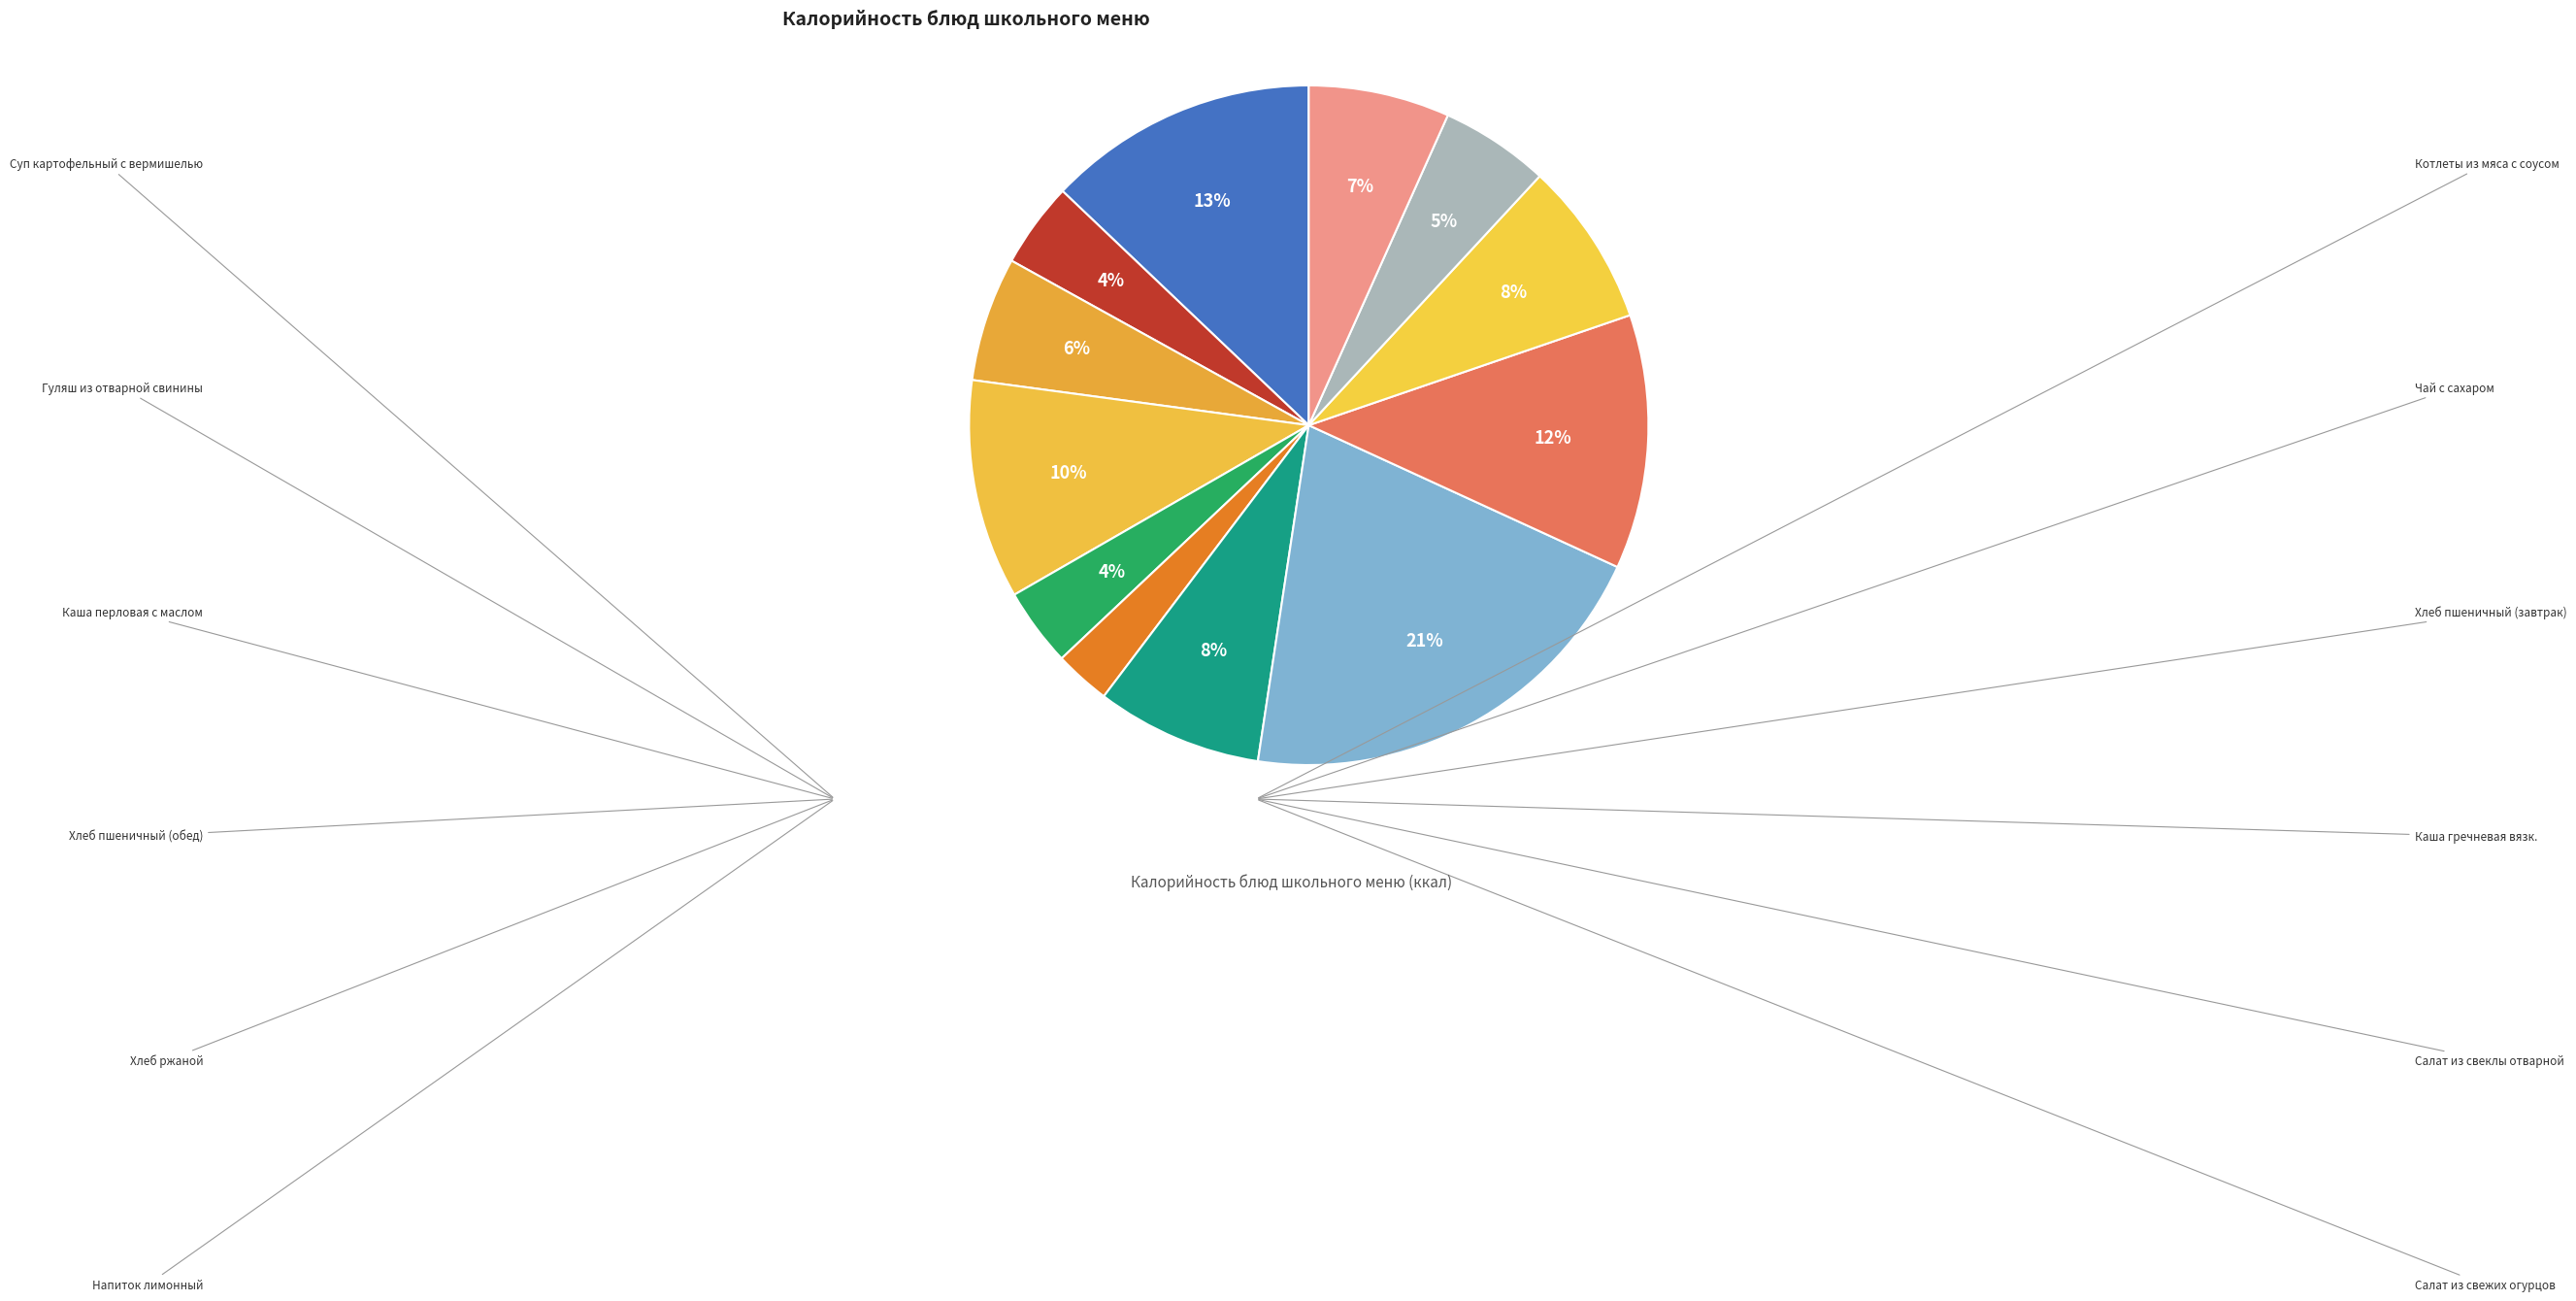

Which has a higher value, Напиток лимонный or Суп картофельный с вермишелью?

Суп картофельный с вермишелью